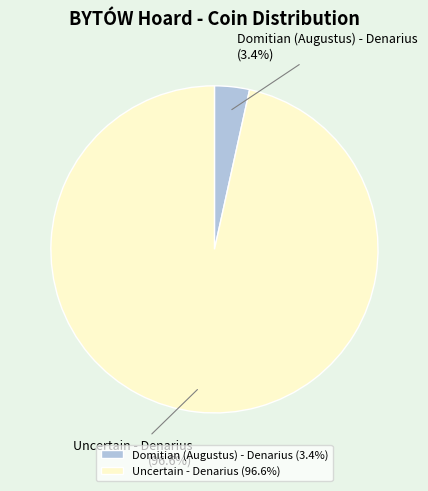

Rank the categories by value from highest to lowest.

Uncertain - Denarius, Domitian (Augustus) - Denarius